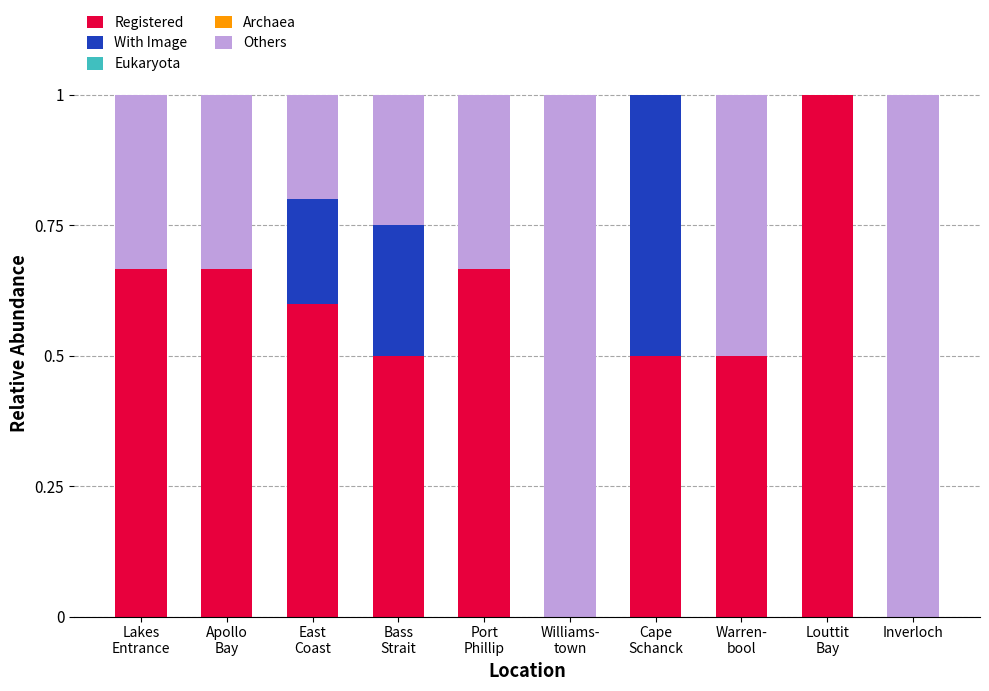

Read the Registered value at Cape
Schanck.

0.5